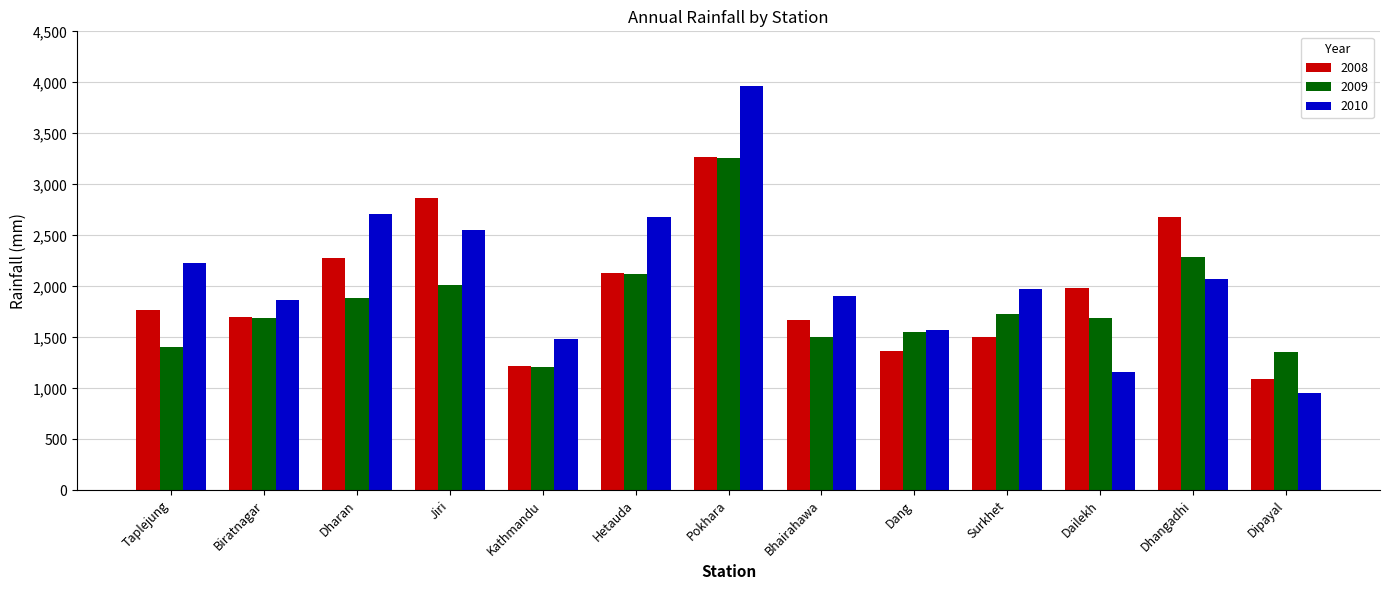

Between Pokhara and Surkhet, which series saw the biggest shift?

2010